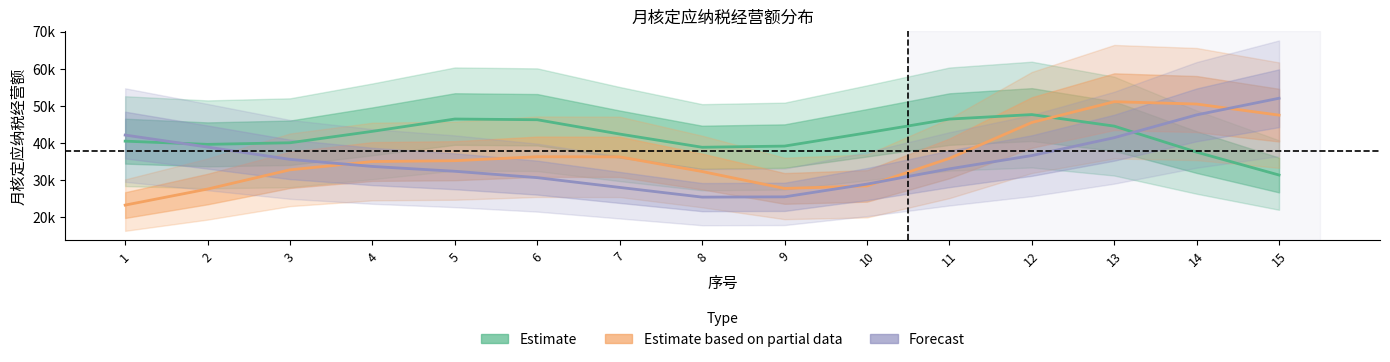

What is the sum of all Estimate values?

625695.3